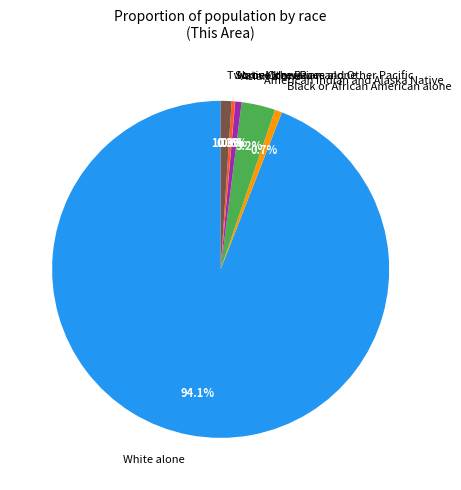

What percentage is the Asian alone slice, to the nearest percent?

1%